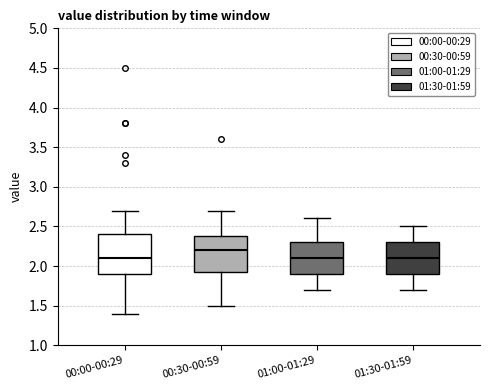

Reading left to right, read every box against the y-axis: the position of its median line, the range the box covers, and the ends of its whiskers. The values are not printed on the chart, so give them approximately, as read against the axis.

00:00-00:29: median 2.10, box 1.90 to 2.40, whiskers 1.40 to 2.70
00:30-00:59: median 2.20, box 1.95 to 2.40, whiskers 1.50 to 2.70
01:00-01:29: median 2.10, box 1.90 to 2.30, whiskers 1.70 to 2.60
01:30-01:59: median 2.10, box 1.90 to 2.30, whiskers 1.70 to 2.50